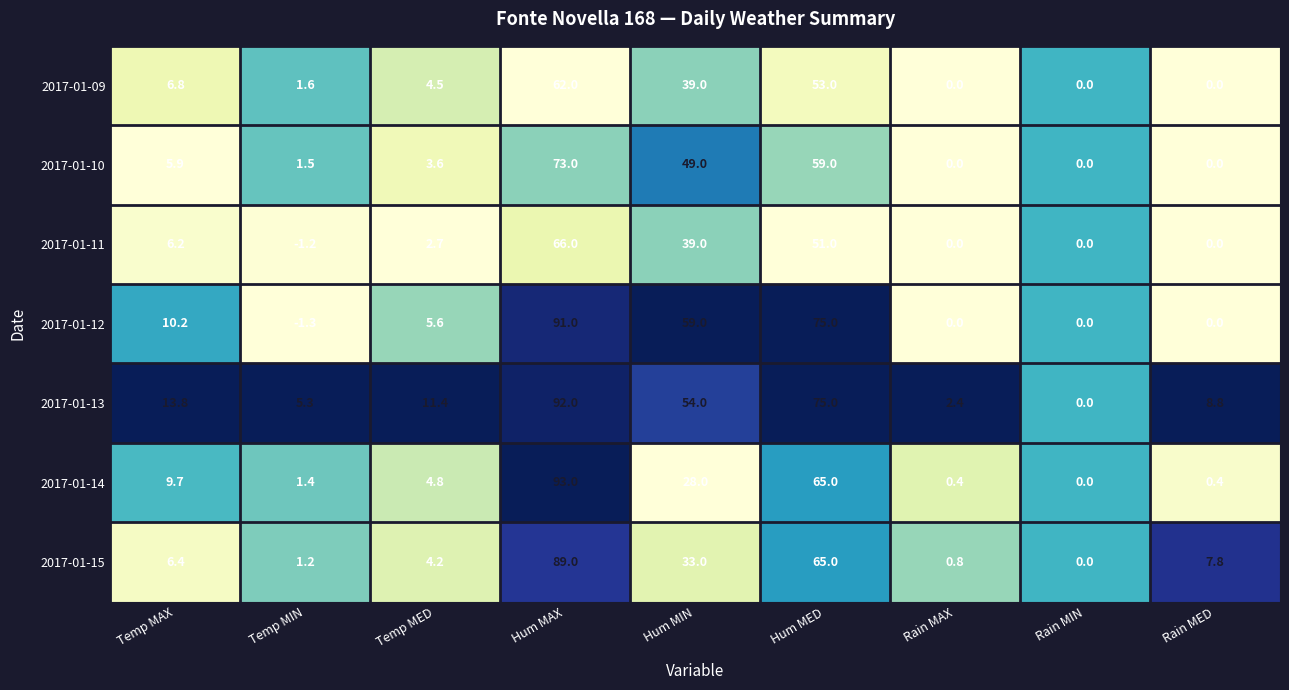

At which label is 2017-01-14 closest to 46?

Hum MIN